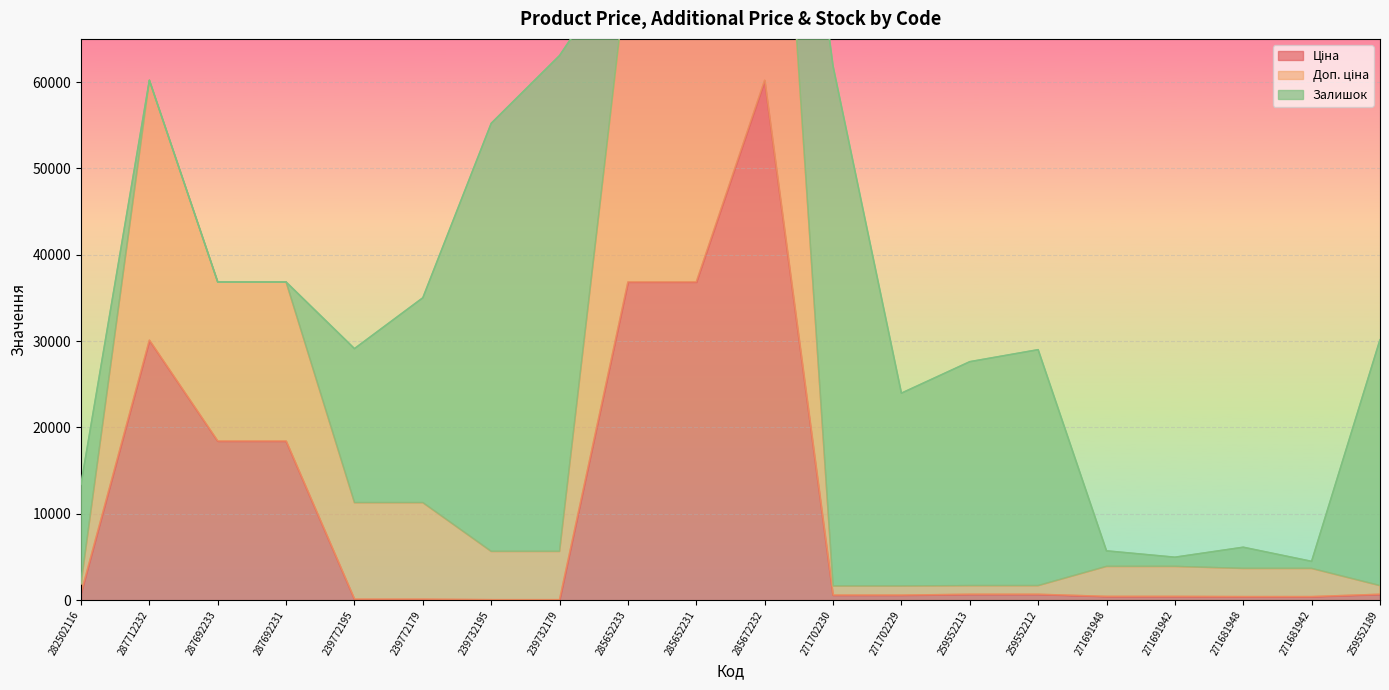

What is the label of the 20th point from the right?

282502116